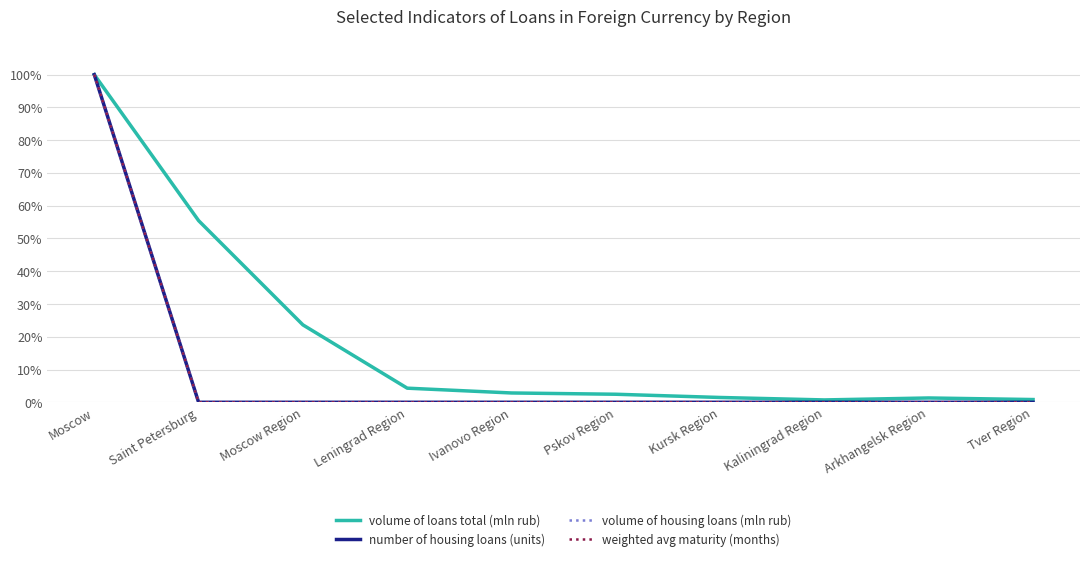

Rank the categories by weighted avg maturity (months) value from highest to lowest.

Moscow, Saint Petersburg, Moscow Region, Leningrad Region, Ivanovo Region, Pskov Region, Kursk Region, Kaliningrad Region, Arkhangelsk Region, Tver Region